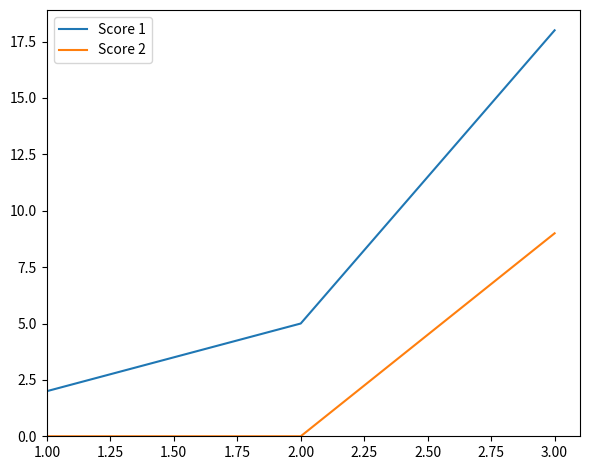

List the series in order of their overall mean, lowest first.

Score 2, Score 1